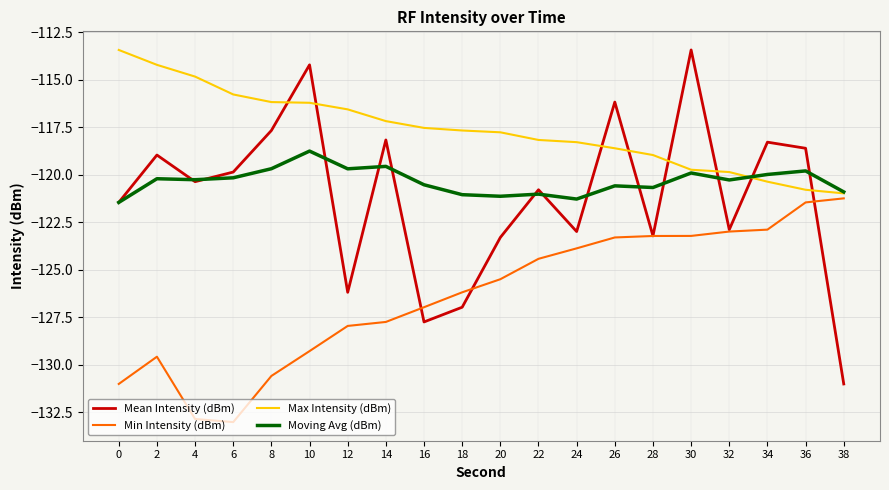

Which series has the largest total across all categories?

Max Intensity (dBm)